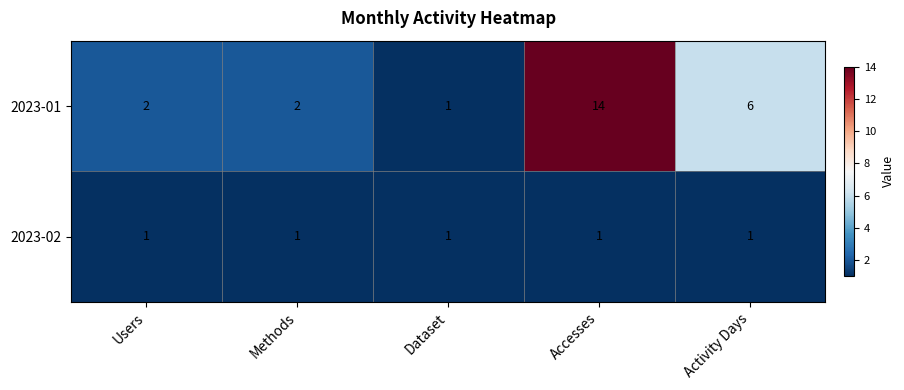

Reading left to right, extract all data points from this chart.

2023-01: 2	2	1	14	6
2023-02: 1	1	1	1	1